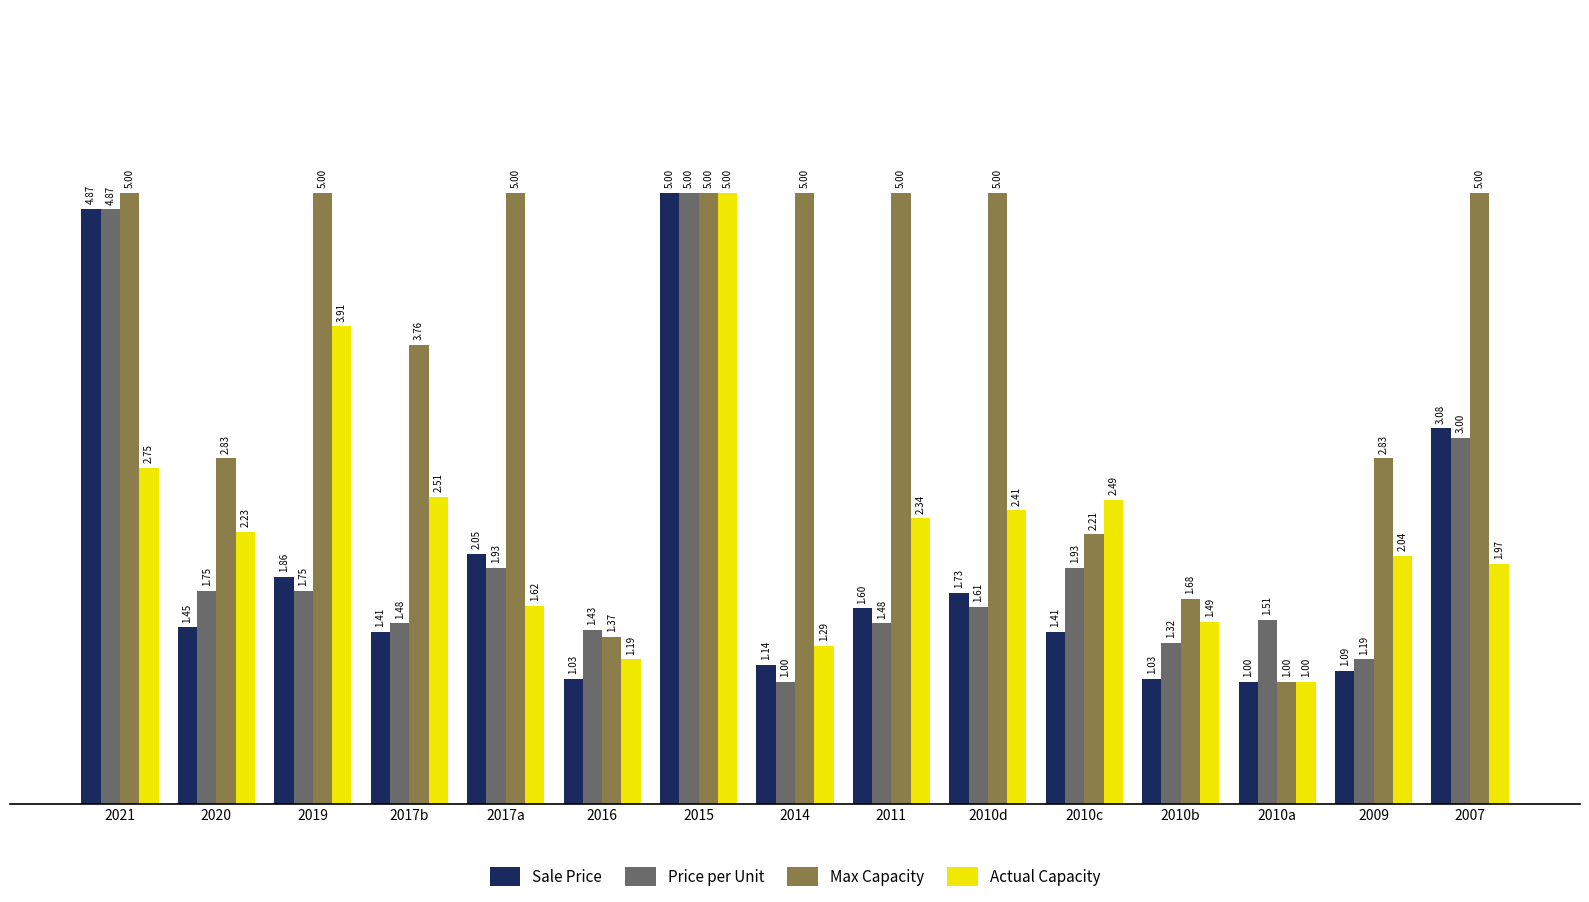

What is the sum of all Price per Unit values?

31.2